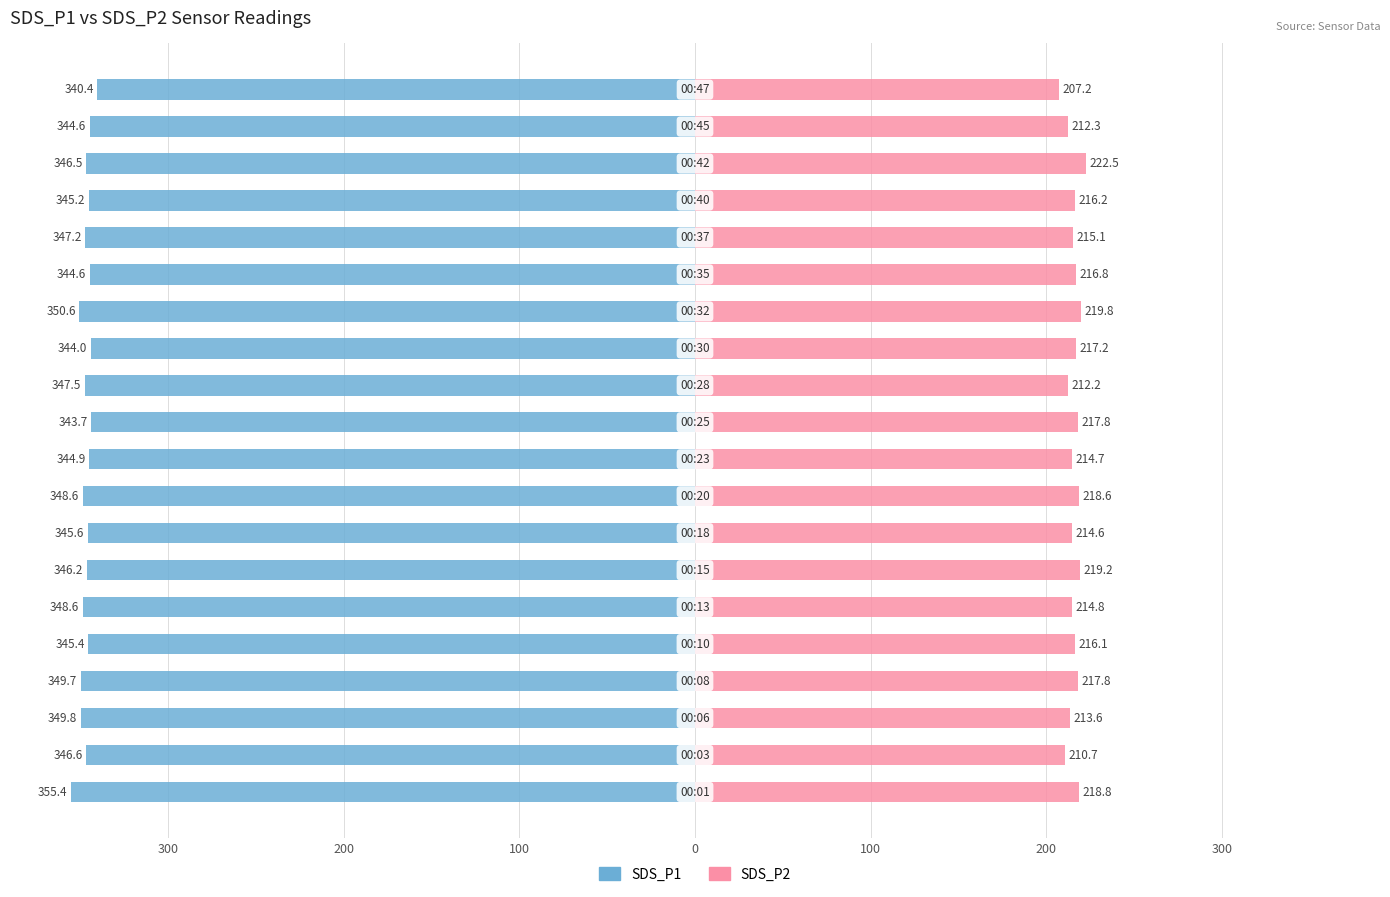

What value does the SDS_P1 series have at 14?

-344.6